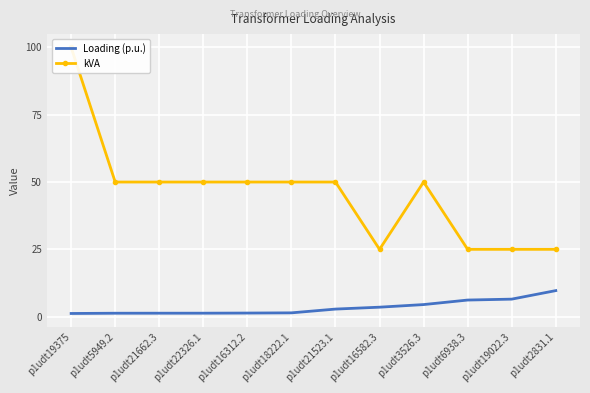

True or false: kVA and Loading (p.u.) cross at least once.

False